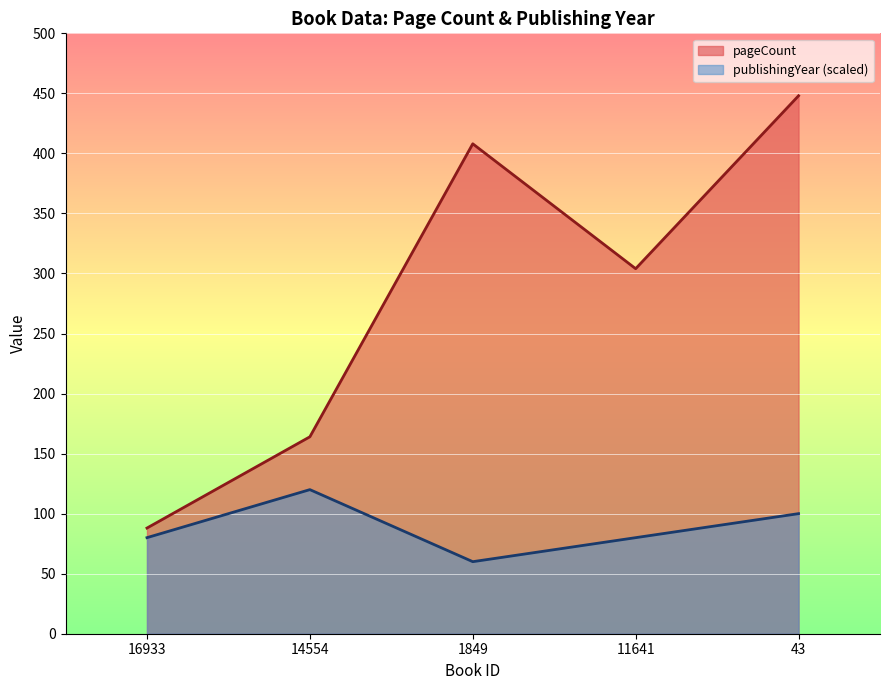

Count the number of data series in this chart.

2